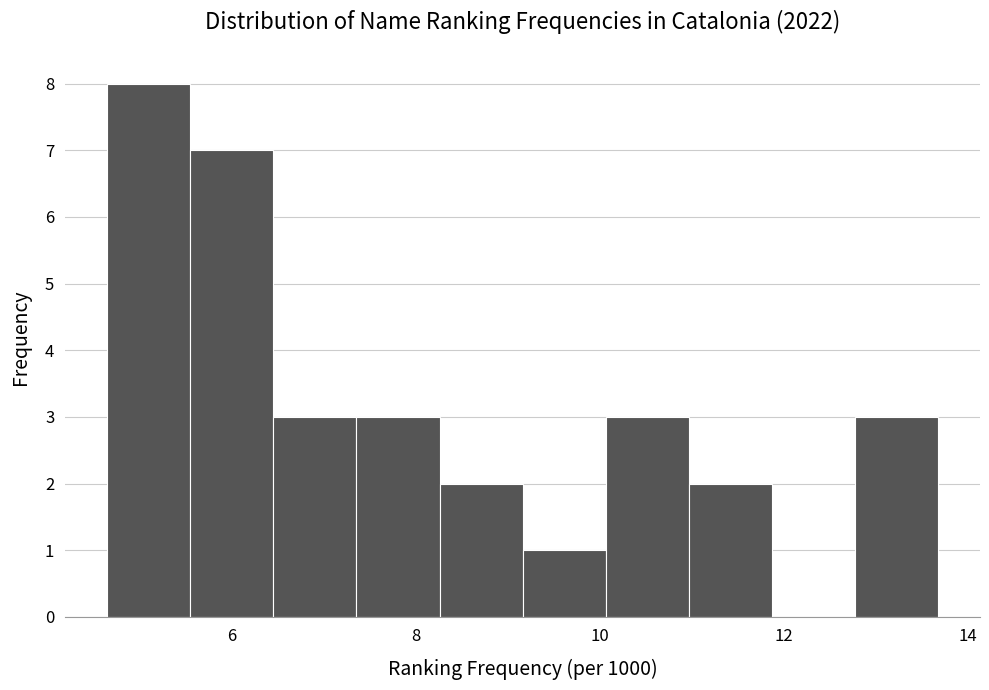

Reading left to right, list every bar in this chart as the range it spans on the x-axis followed by its height. Neither the bar edges nor the heights are printed on the chart, so give them approximately, as read against the axes.

4.6 to 5.6: 8
5.6 to 6.4: 7
6.4 to 7.4: 3
7.4 to 8.2: 3
8.2 to 9.2: 2
9.2 to 10.0: 1
10.0 to 11.0: 3
11.0 to 11.8: 2
11.8 to 12.8: 0
12.8 to 13.6: 3